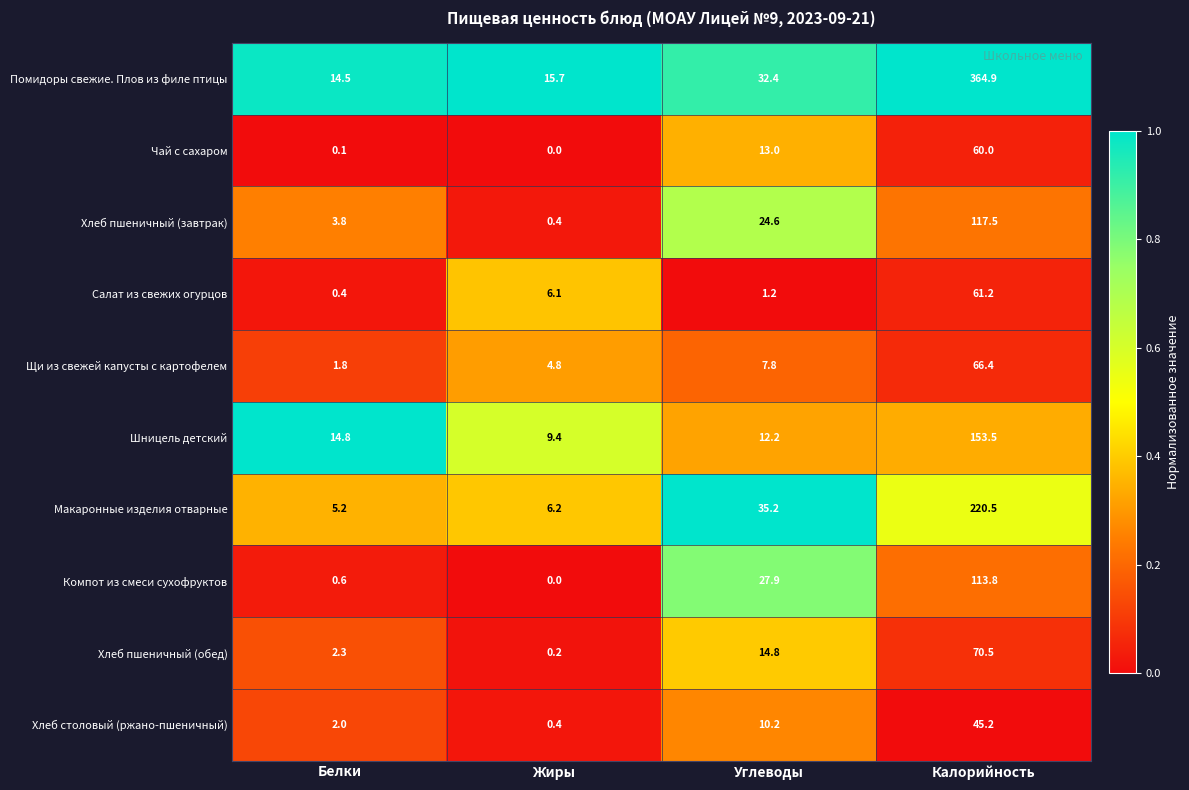

What is the spread (max minus min) of values at Белки?

14.7